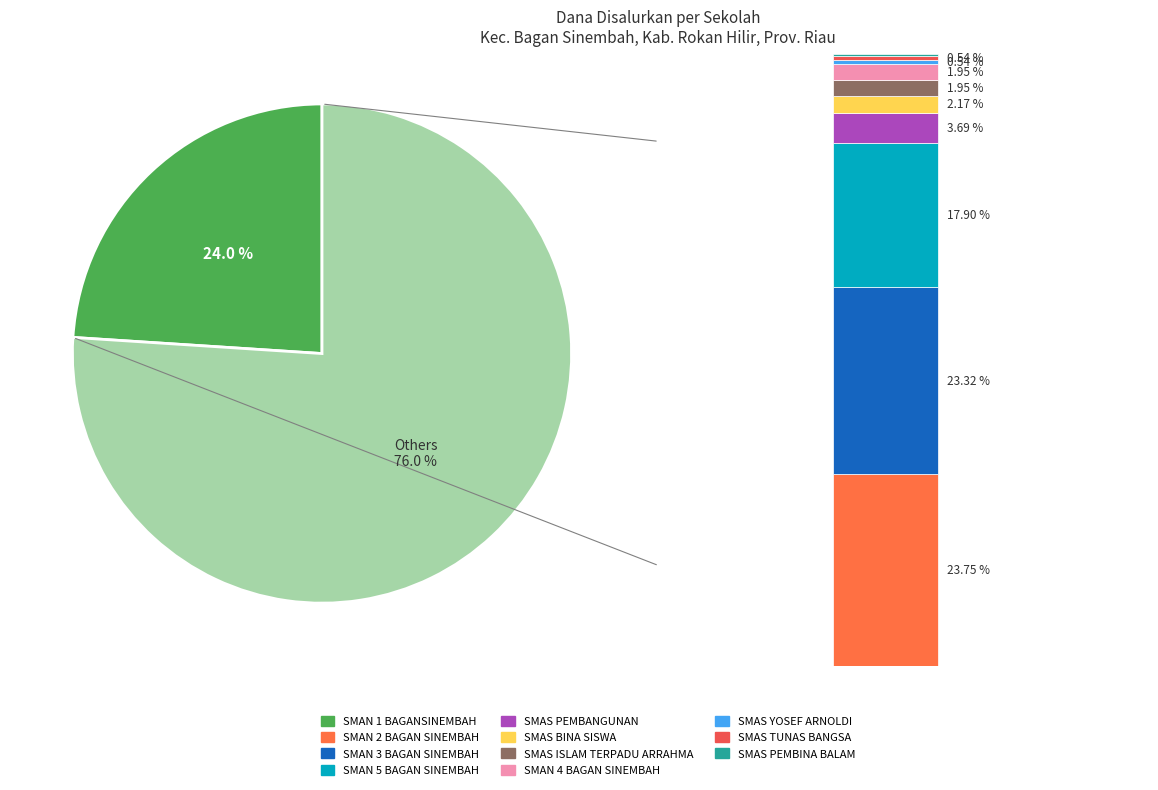

Which slice is the smallest?

SMAS PEMBINA BALAM